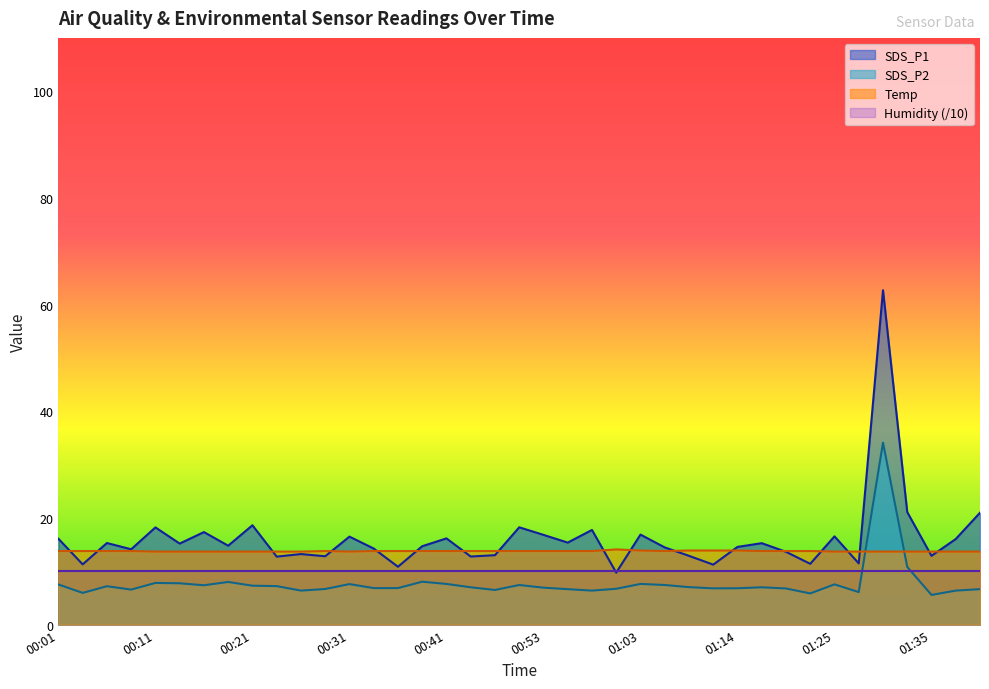

After their last crossing, which series has the higher values: SDS_P1 or Temp?

SDS_P1